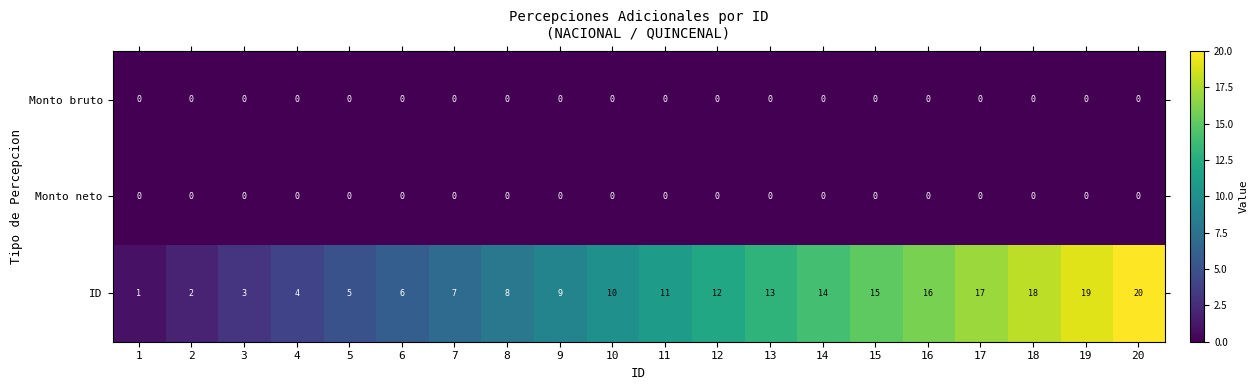

Count the number of data series in this chart.

3